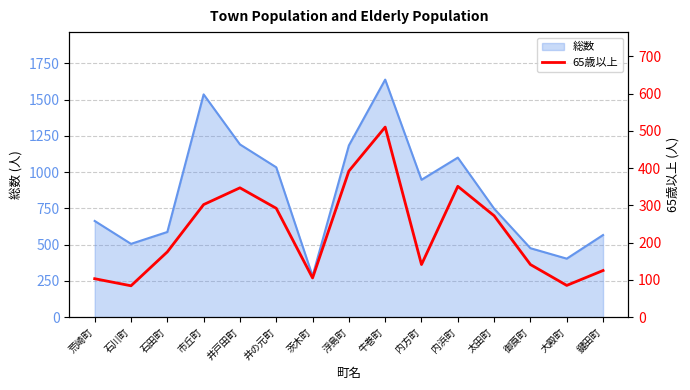

True or false: the data shows 302 at 市丘町.

True